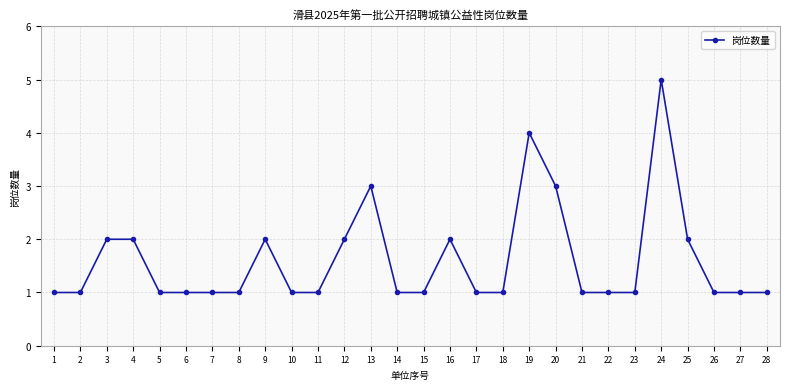

The value at 4 is 1. True or false?

False